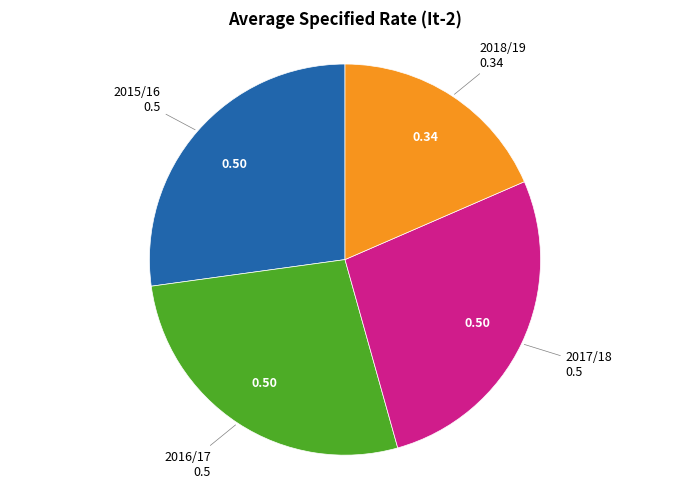

How many segments does this pie chart have?

4